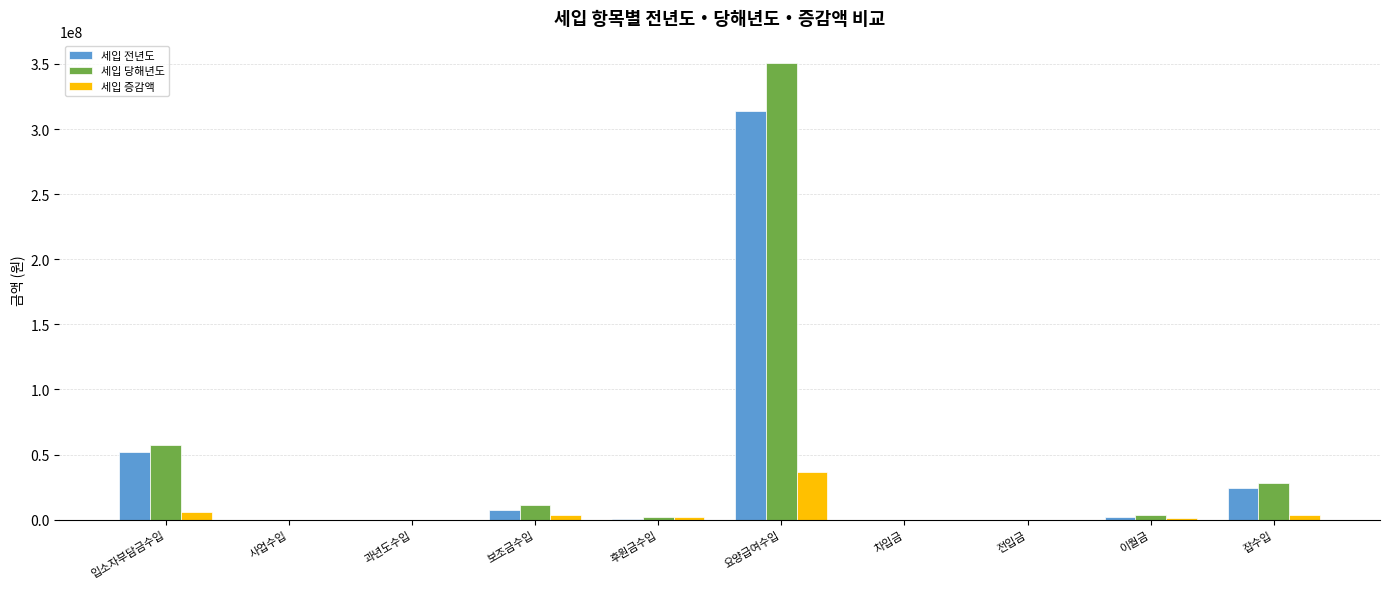

What is the sum of the 세입 당해년도 values at 차입금 and 입소자부담금수입?

57600000